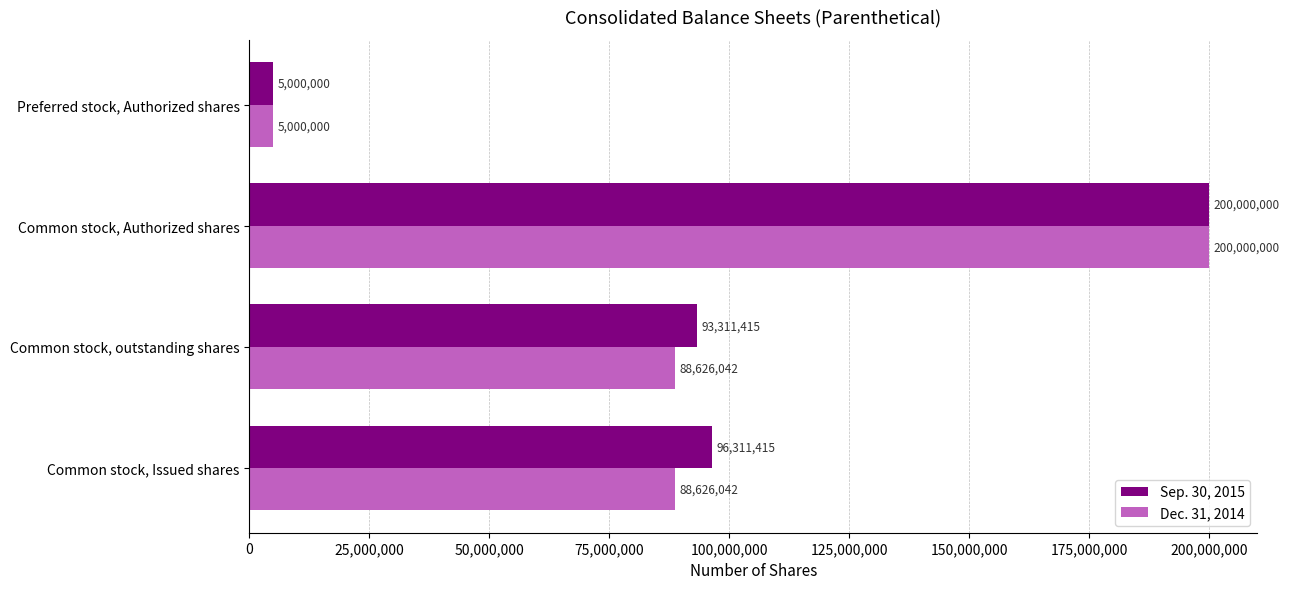

At which label does Sep. 30, 2015 reach its minimum?

Preferred stock, Authorized shares